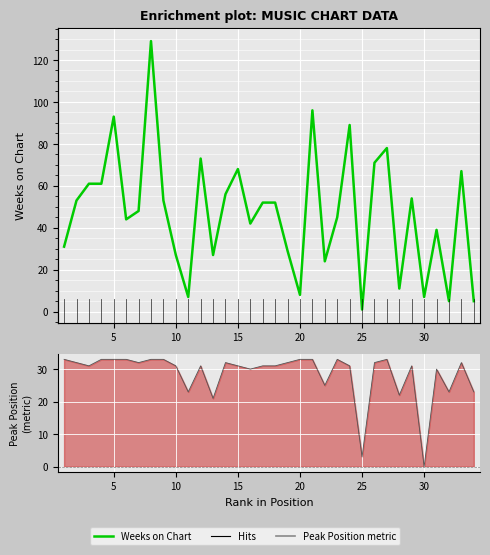

What is the value of the 25th point from the left?

1